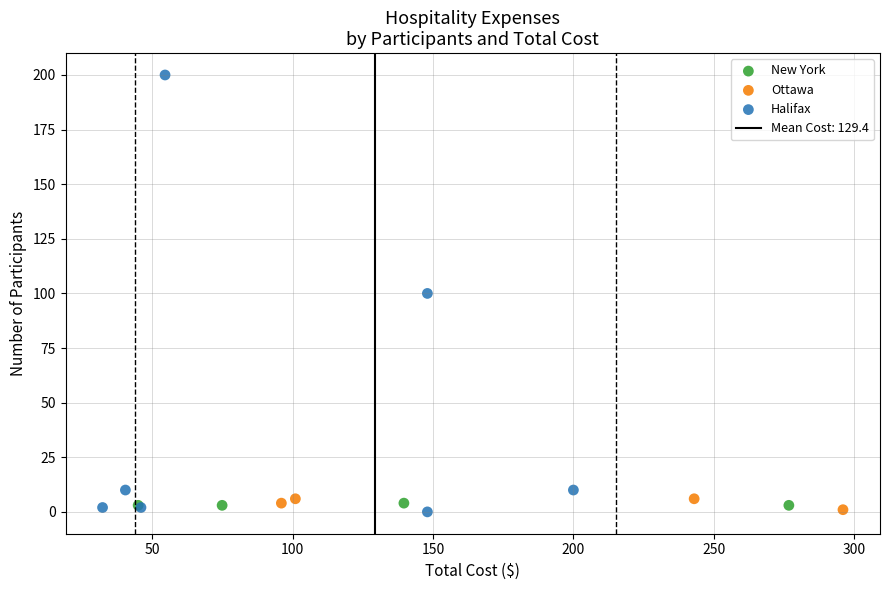

Which series contains the highest Y value?

Halifax